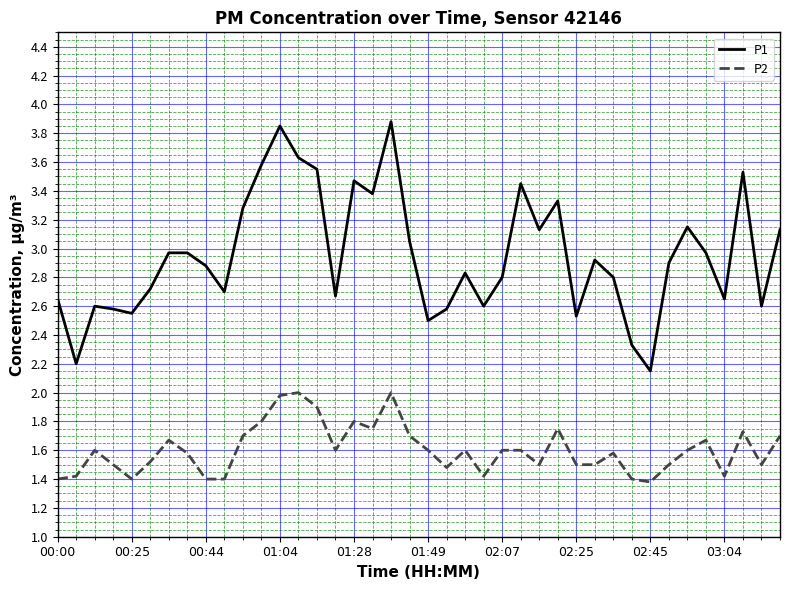

Rank the series by their average value, from highest to lowest.

P1, P2